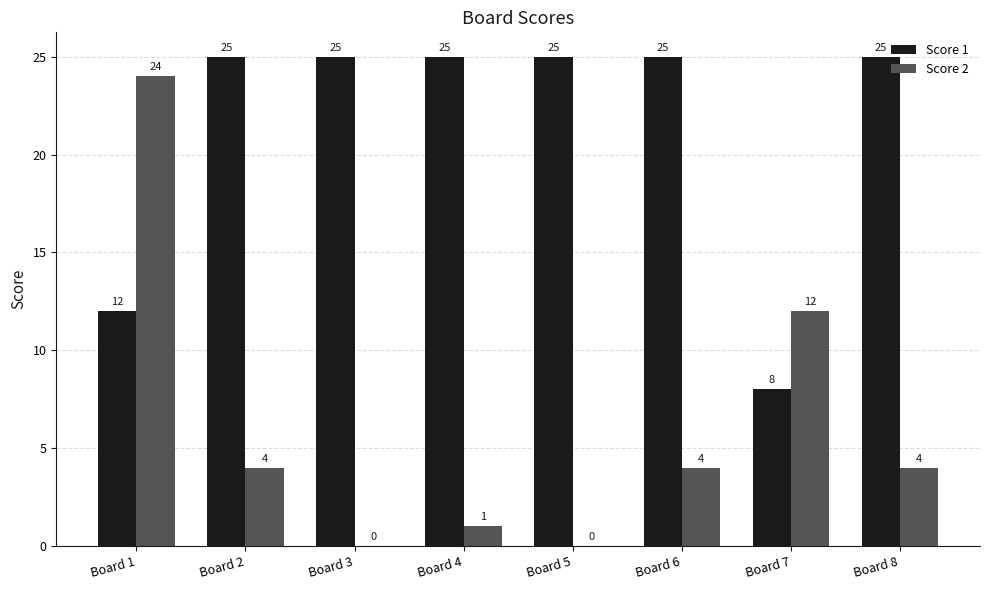

What is the total value across all series at Board 1?

36